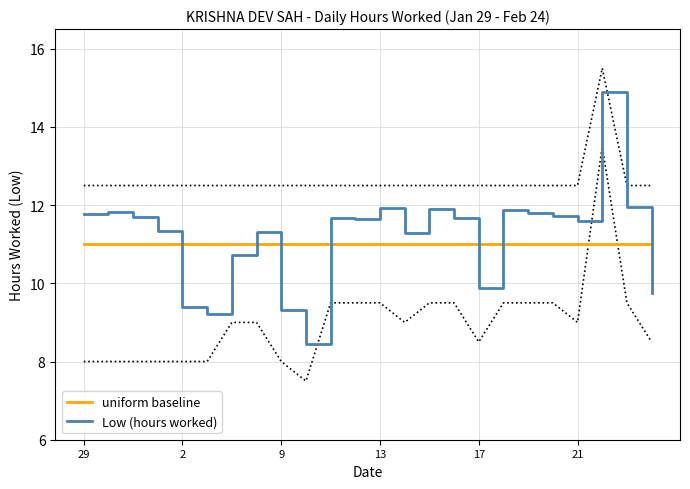

Is this an area chart (filled region under the line)?

No